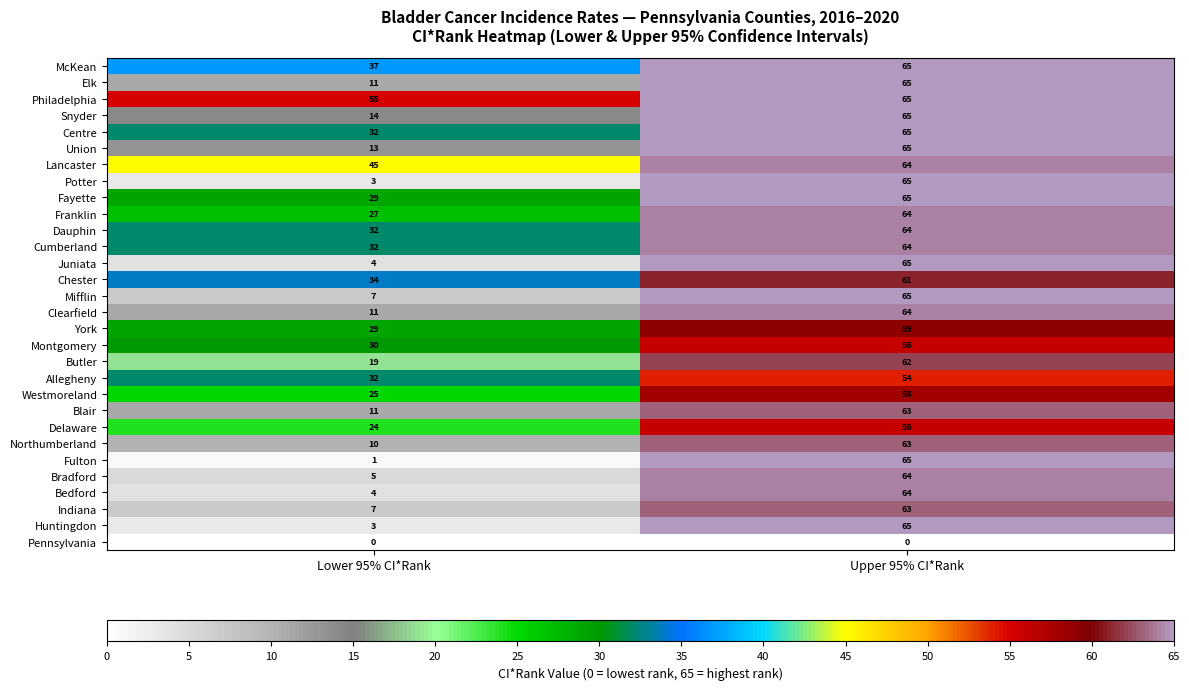

List the labels in order of Butler value, largest first.

Upper 95% CI*Rank, Lower 95% CI*Rank